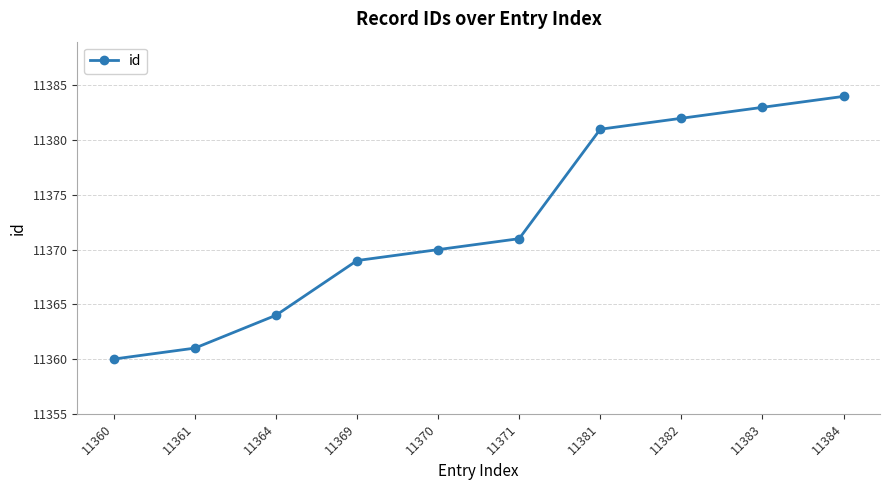

What is the approximate value at 11384?

11384